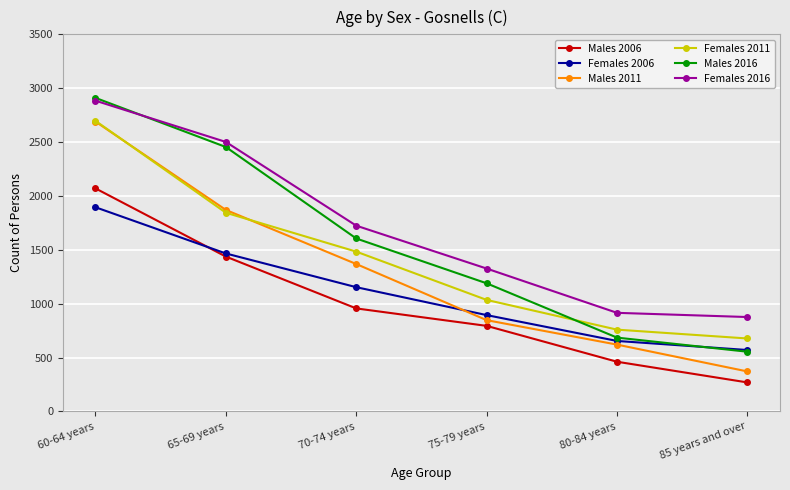

List the series in order of their overall mean, highest first.

Females 2016, Males 2016, Females 2011, Males 2011, Females 2006, Males 2006